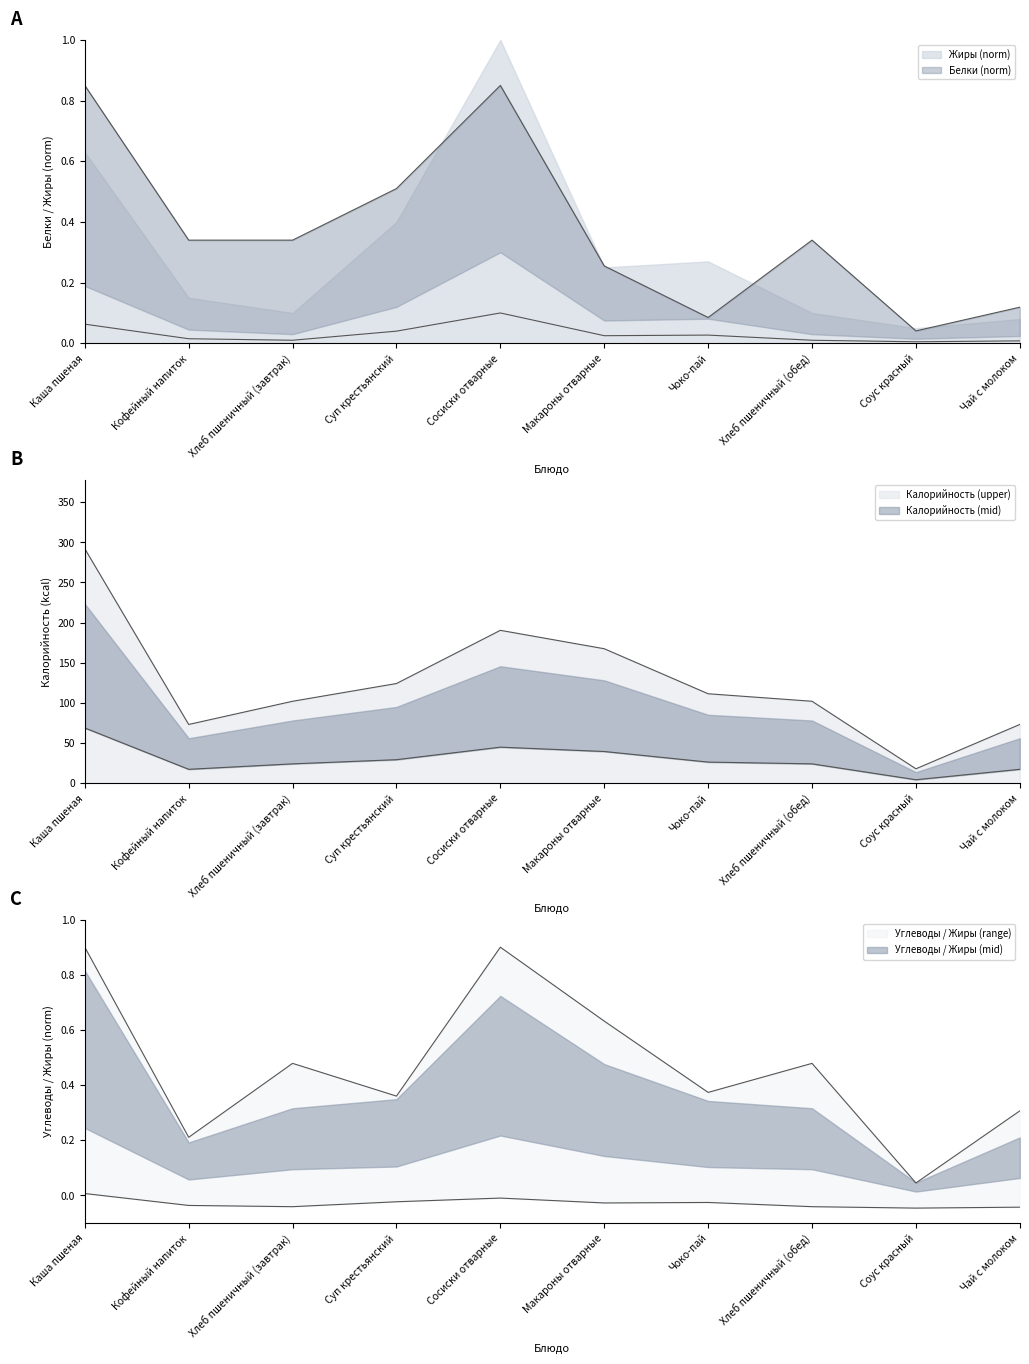

Reading left to right, extract all data points from this chart.

Калорийность: 68.7	17.2	24.0	29.2	44.8	39.4	26.2	24.0	4.2	17.2
Белки: 0.8	0.3	0.3	0.5	0.8	0.3	0.1	0.3	0.0	0.1
Жиры: 0.1	0.0	0.0	0.0	0.1	0.0	0.0	0.0	0.0	0.0